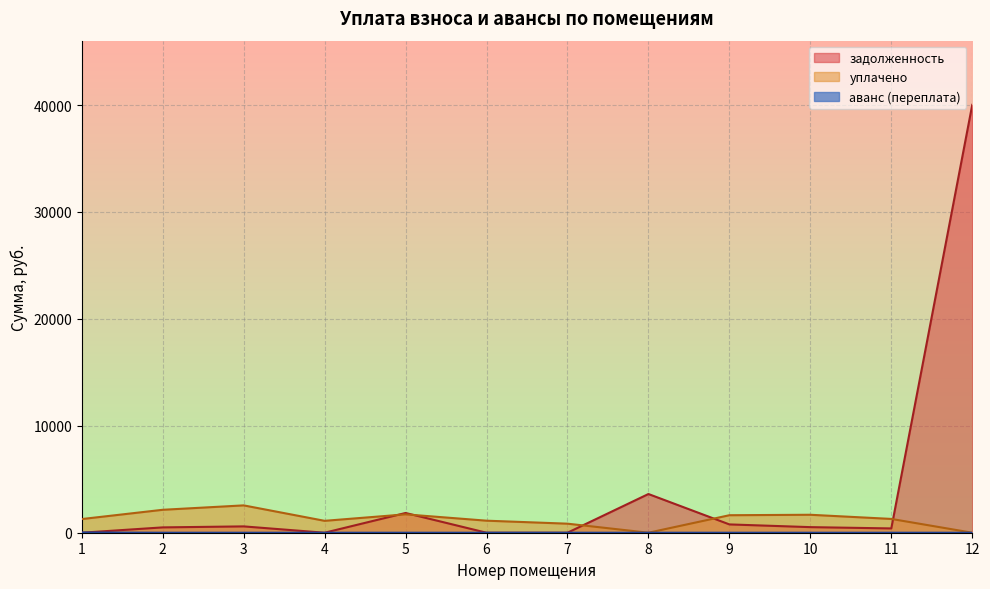

How many values in аванс (переплата) are above zero?

1